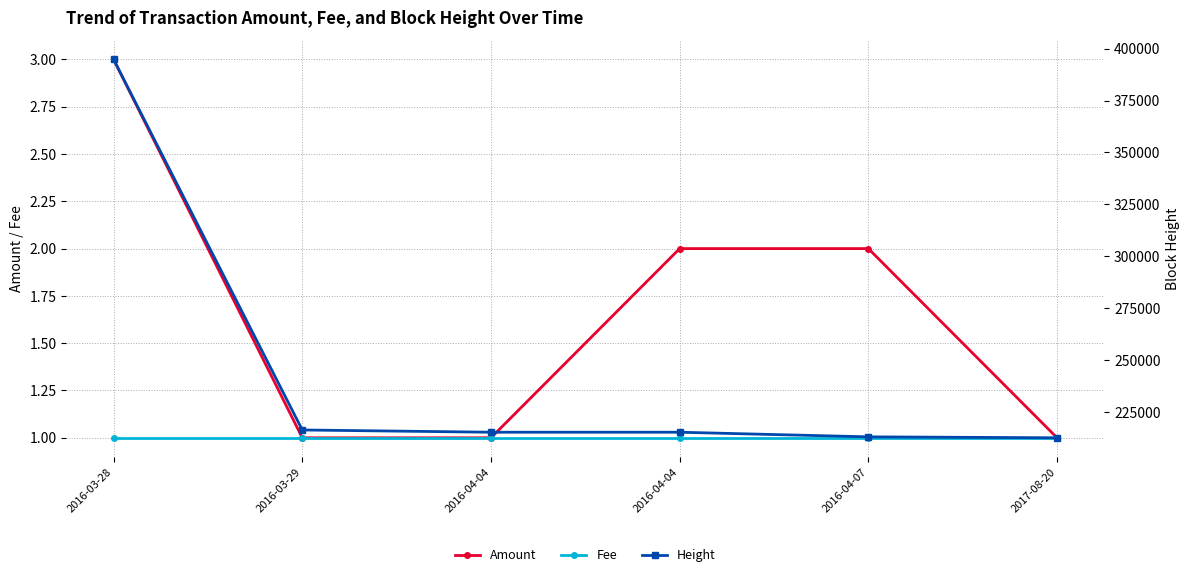

Reading right to left, list all the values displayed in this chart.

Amount: 2017-08-20=1	2016-04-07=2	2016-04-04=2	2016-04-04=1	2016-03-29=1	2016-03-28=3
Fee: 2017-08-20=1	2016-04-07=1	2016-04-04=1	2016-04-04=1	2016-03-29=1	2016-03-28=1
Height: 2017-08-20=212680	2016-04-07=213131	2016-04-04=215354	2016-04-04=215356	2016-03-29=216440	2016-03-28=394807